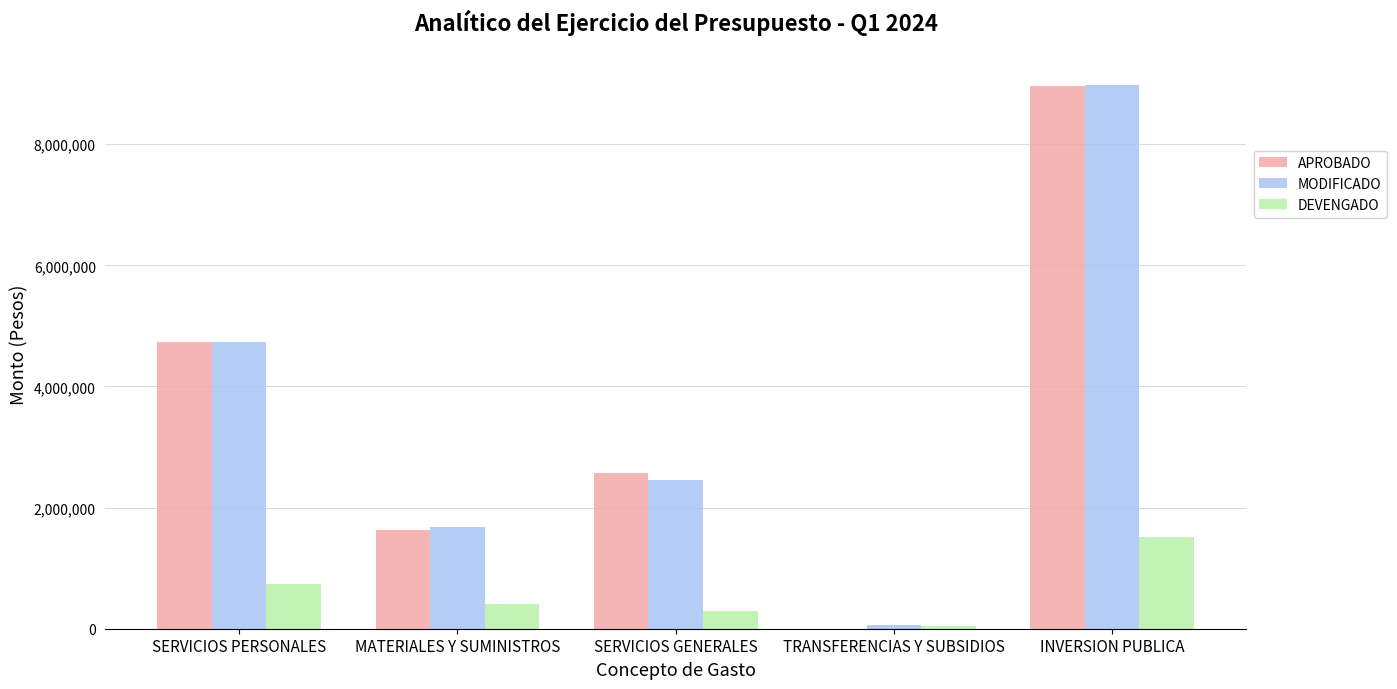

The value of MODIFICADO at INVERSION PUBLICA is 8973296.0. True or false?

True